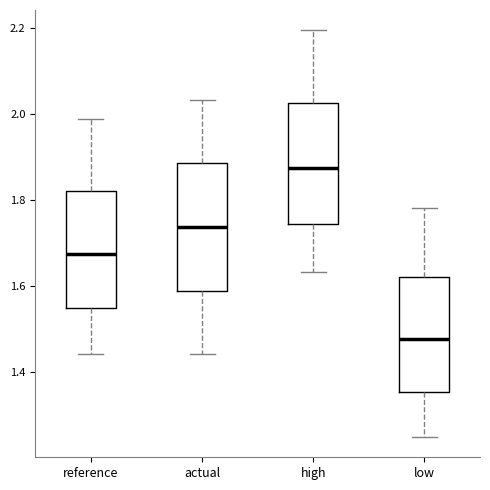

Reading left to right, transcribe this box plot: for each box, give where its median line is, the range the box spans, and where its two whiskers end, as read against the y-axis. The values are not printed on the chart, so give them approximately, as read against the axis.

reference: median 1.68, box 1.54 to 1.82, whiskers 1.44 to 1.98
actual: median 1.74, box 1.58 to 1.88, whiskers 1.44 to 2.04
high: median 1.88, box 1.74 to 2.02, whiskers 1.64 to 2.20
low: median 1.48, box 1.36 to 1.62, whiskers 1.24 to 1.78